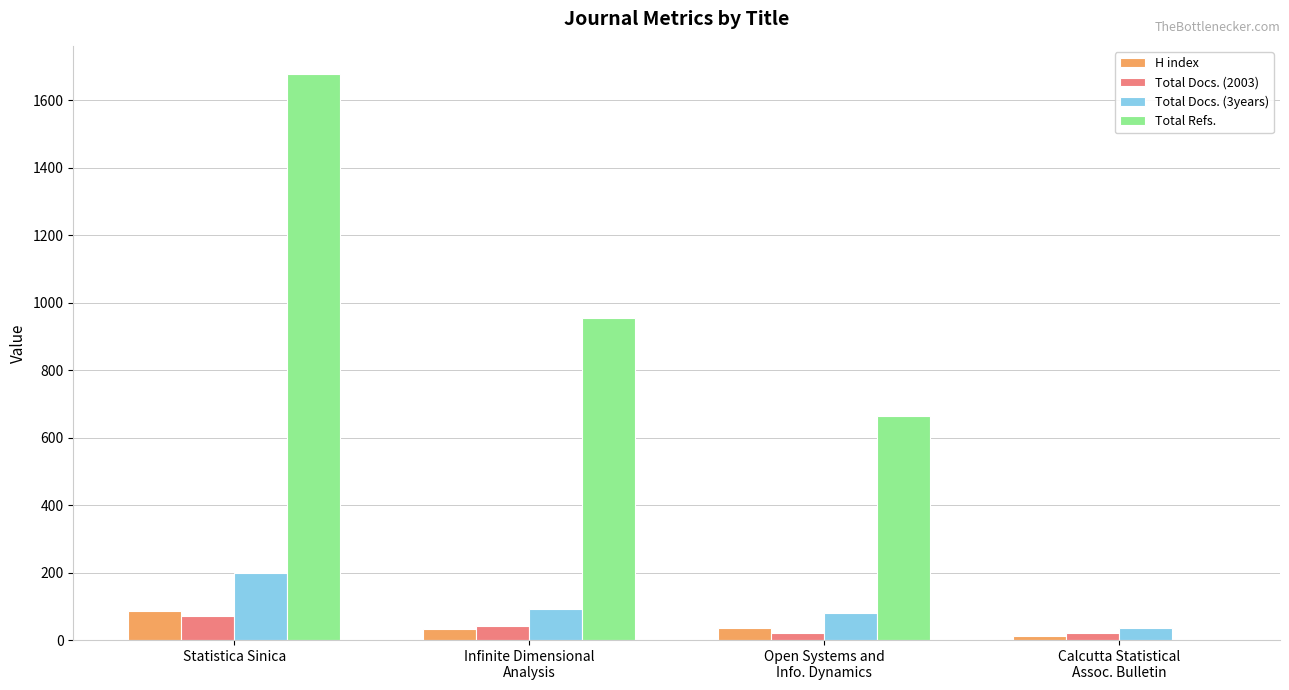

What is the maximum value for Total Docs. (2003)?

72